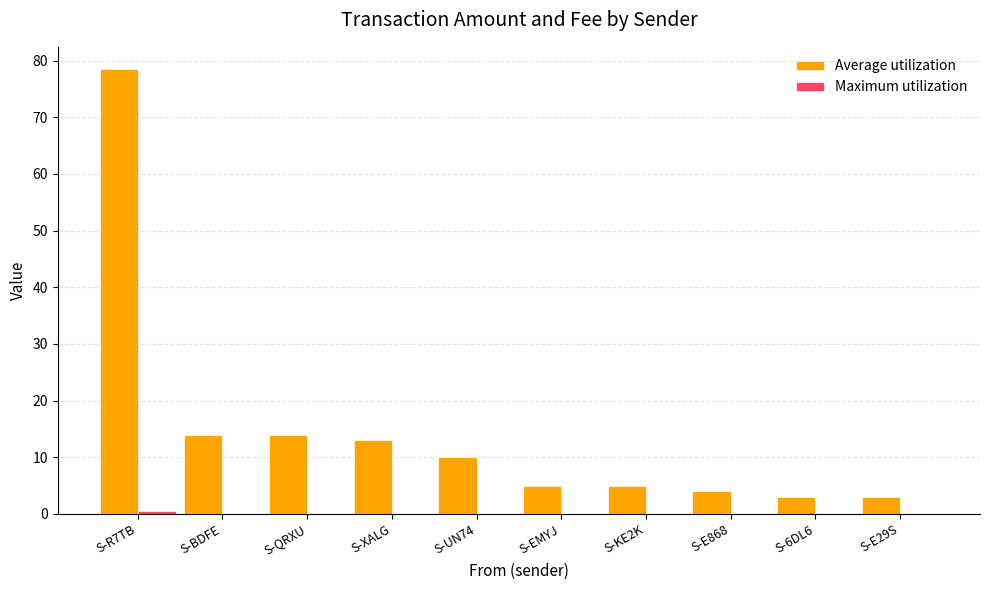

Which category has the highest value across all series?

S-R7TB